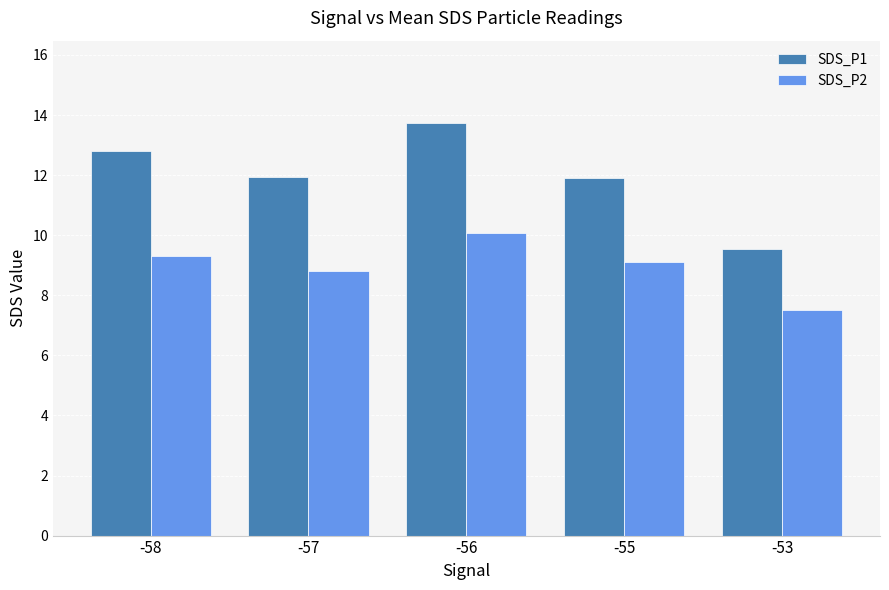

What is the value of the SDS_P1 bar at the 5th from the left?

9.6